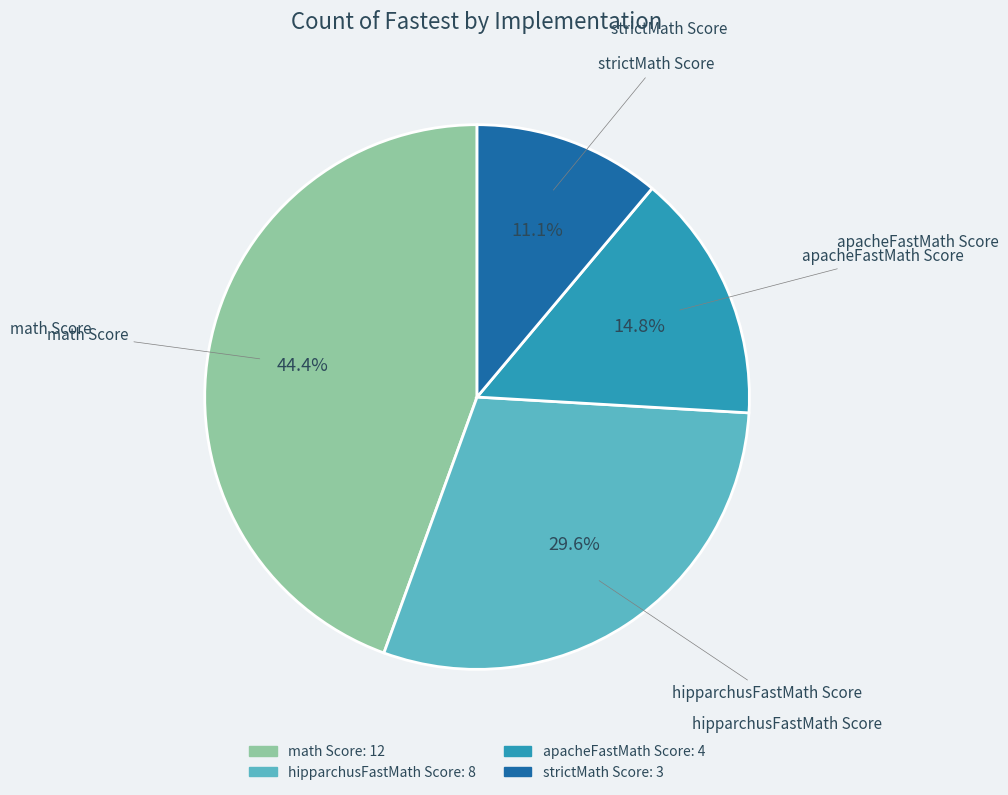

Is it true that hipparchusFastMath Score is 18% of the pie?

False